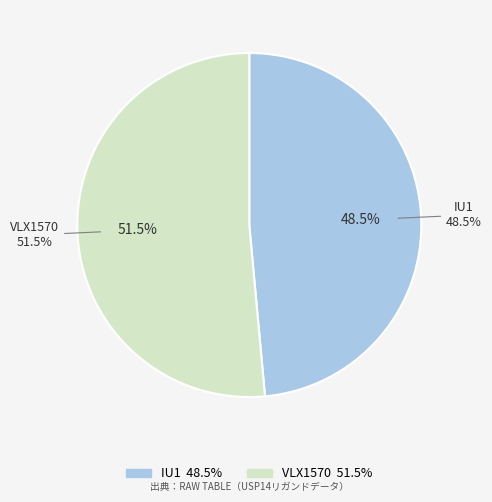

To the nearest percent, what percentage of the pie is VLX1570?

51%